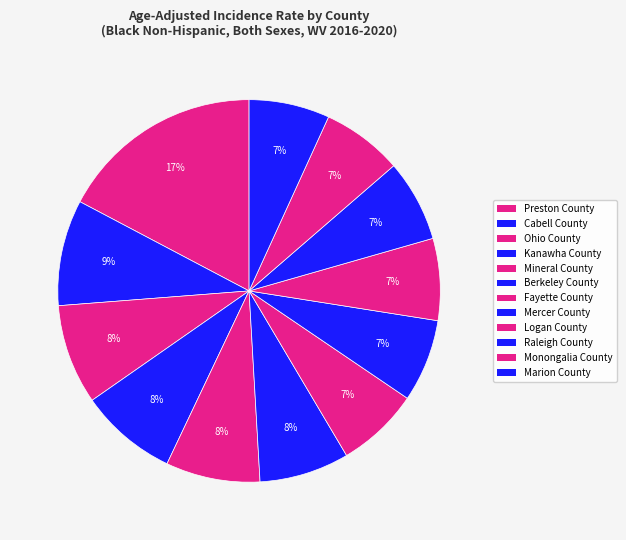

Count the number of slices in the pie.

12